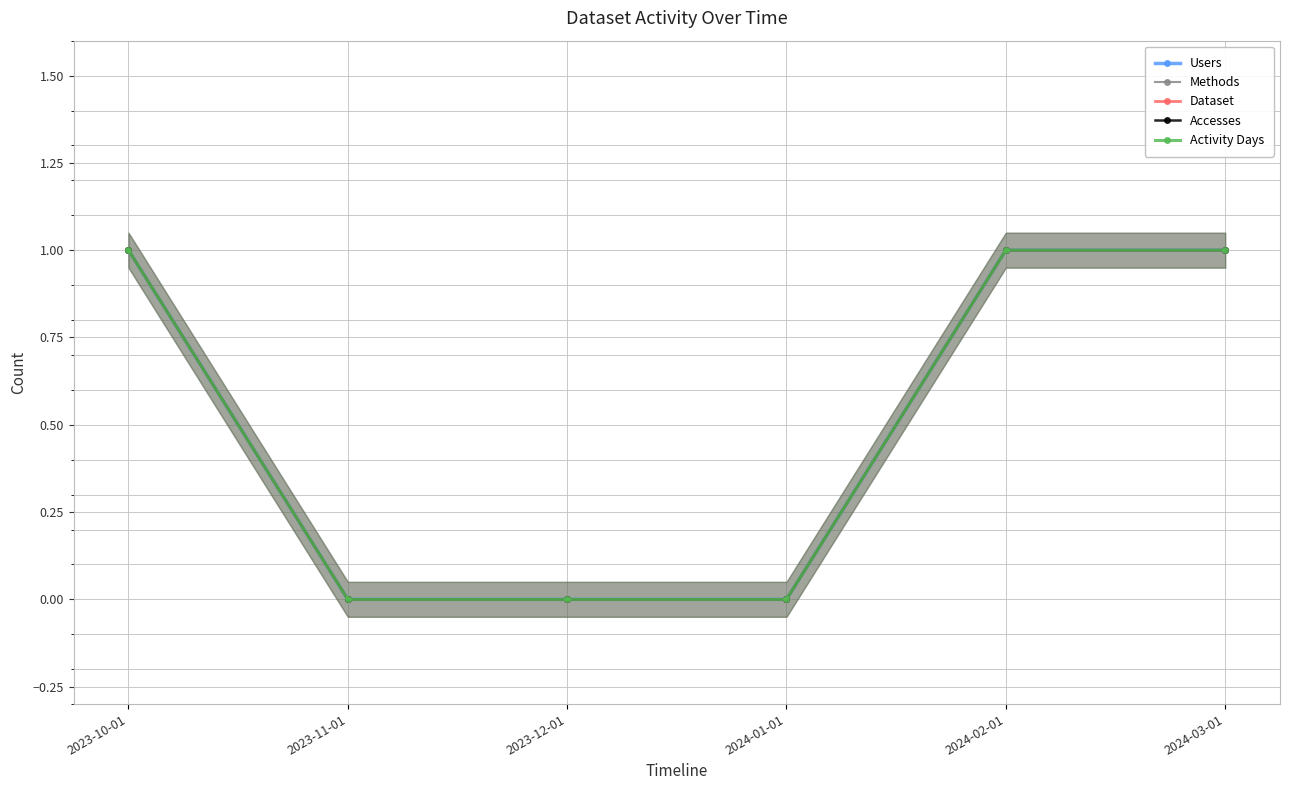

True or false: Methods has more than 1 interior local peaks.

False